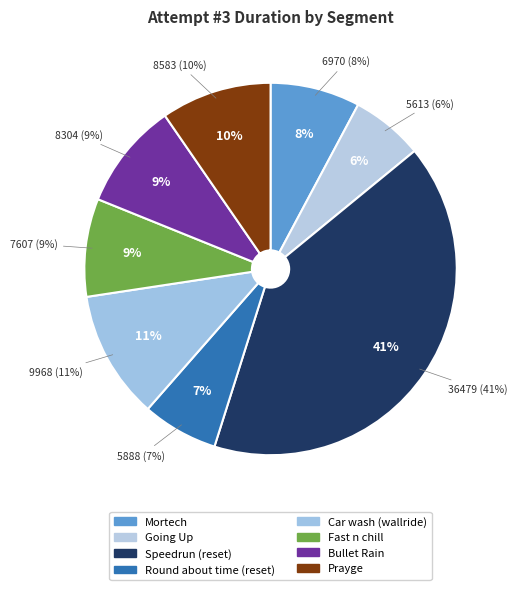

How many segments does this pie chart have?

8